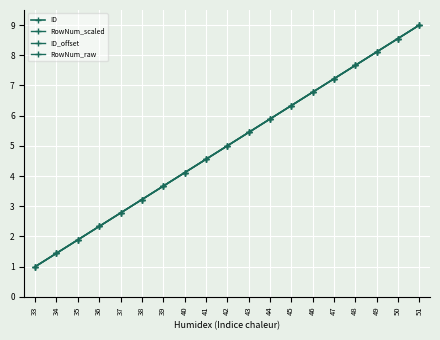

Is the value of RowNum_raw at 41 greater than the value of ID at 36?

Yes